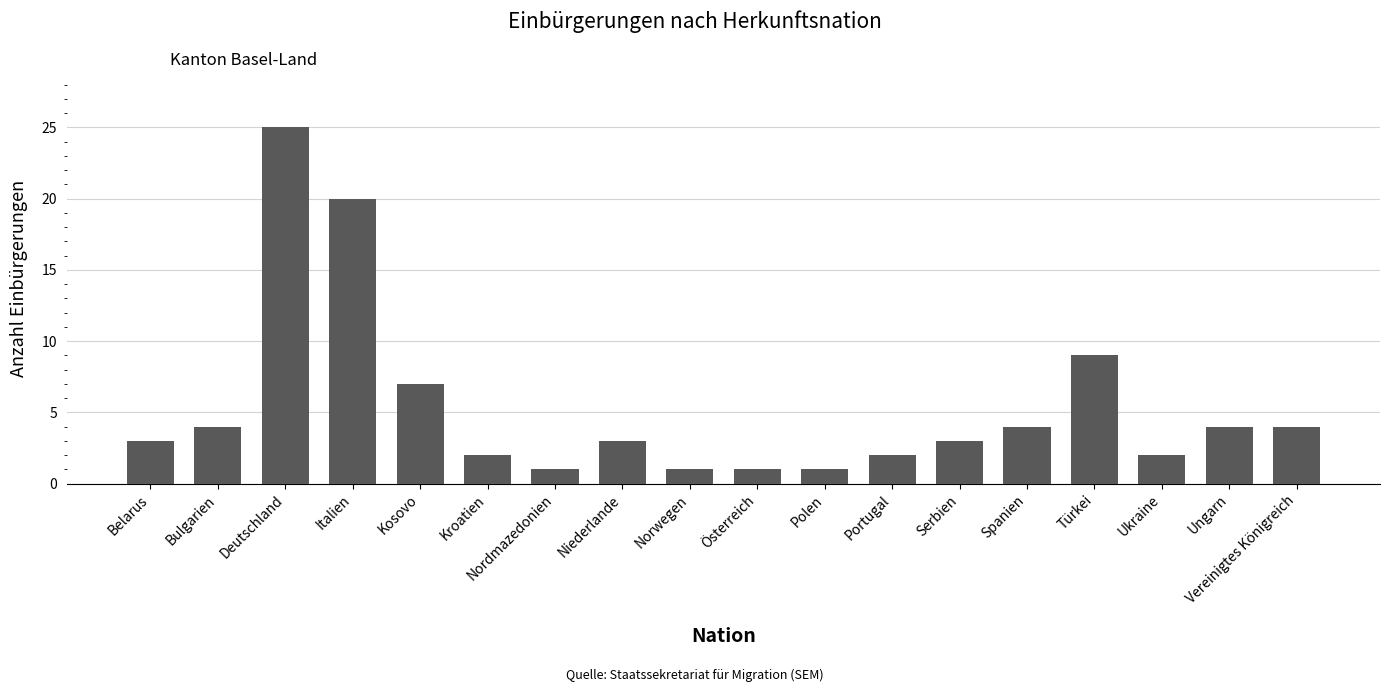

Reading right to left, transcribe all the data shown in this chart.

4	4	2	9	4	3	2	1	1	1	3	1	2	7	20	25	4	3